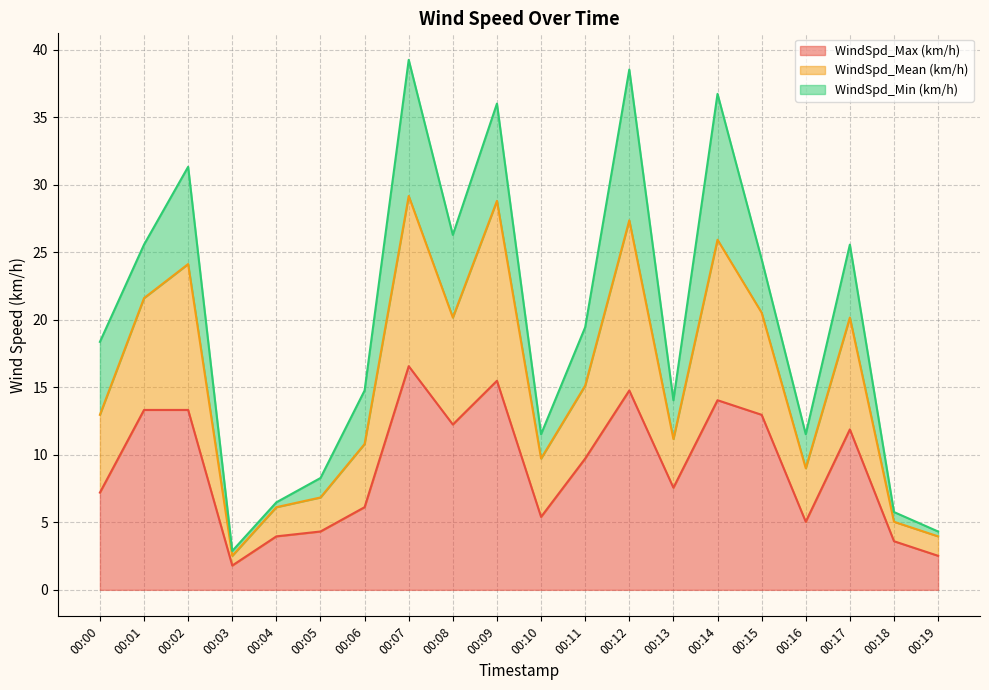

Is it true that WindSpd_Max (km/h) equals 5.4 at 00:10?

True